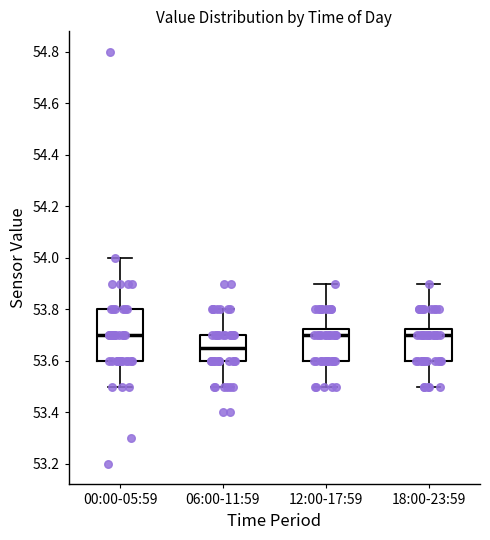

Reading left to right, transcribe this box plot: for each box, give where its median line is, the range the box spans, and where its two whiskers end, as read against the y-axis. The values are not printed on the chart, so give them approximately, as read against the axis.

00:00-05:59: median 53.70, box 53.60 to 53.80, whiskers 53.50 to 54.00
06:00-11:59: median 53.66, box 53.60 to 53.70, whiskers 53.50 to 53.80
12:00-17:59: median 53.70, box 53.60 to 53.72, whiskers 53.50 to 53.90
18:00-23:59: median 53.70, box 53.60 to 53.72, whiskers 53.50 to 53.90